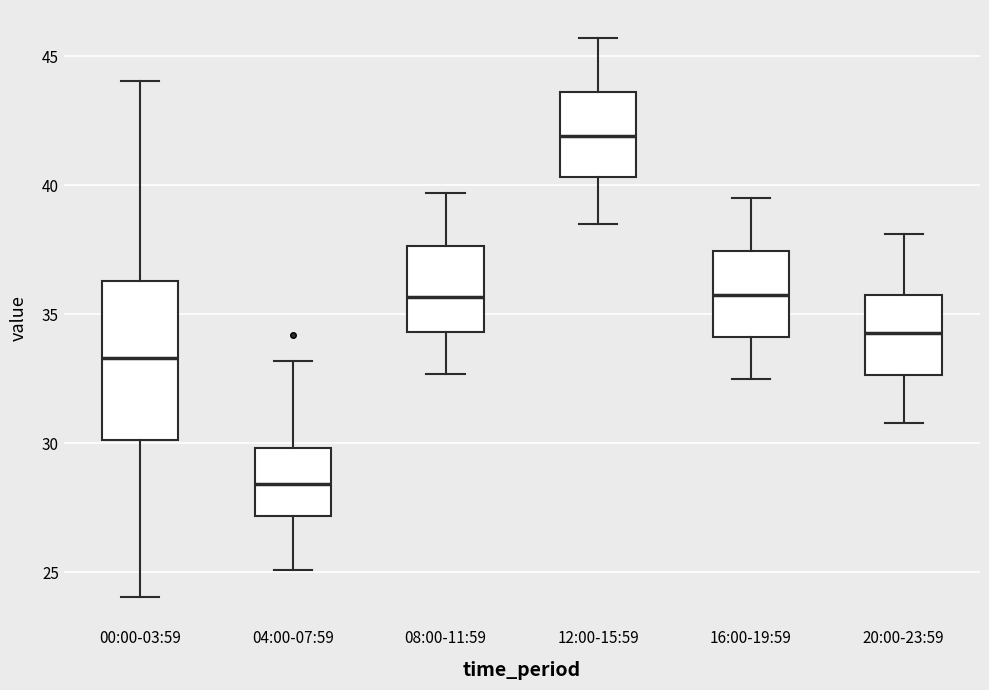

Reading left to right, read every box against the y-axis: the position of its median line, the range the box covers, and the ends of its whiskers. The values are not printed on the chart, so give them approximately, as read against the axis.

00:00-03:59: median 33.5, box 30.0 to 36.5, whiskers 24.0 to 44.0
04:00-07:59: median 28.5, box 27.0 to 30.0, whiskers 25.0 to 33.0
08:00-11:59: median 35.5, box 34.5 to 37.5, whiskers 32.5 to 39.5
12:00-15:59: median 42.0, box 40.5 to 43.5, whiskers 38.5 to 45.5
16:00-19:59: median 36.0, box 34.0 to 37.5, whiskers 32.5 to 39.5
20:00-23:59: median 34.5, box 32.5 to 35.5, whiskers 31.0 to 38.0